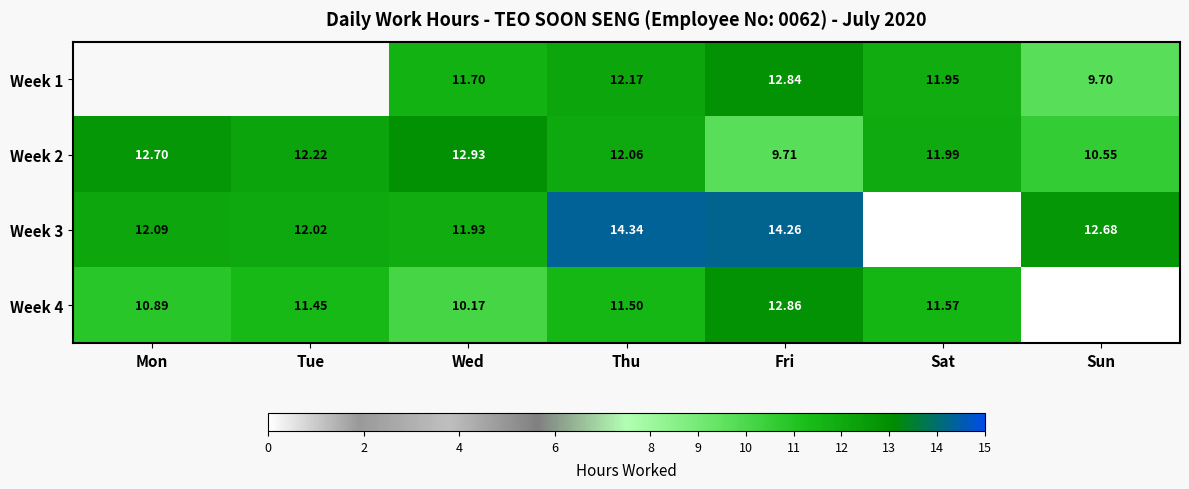

Is the value of Week 3 at Mon greater than the value of Week 1 at Thu?

No